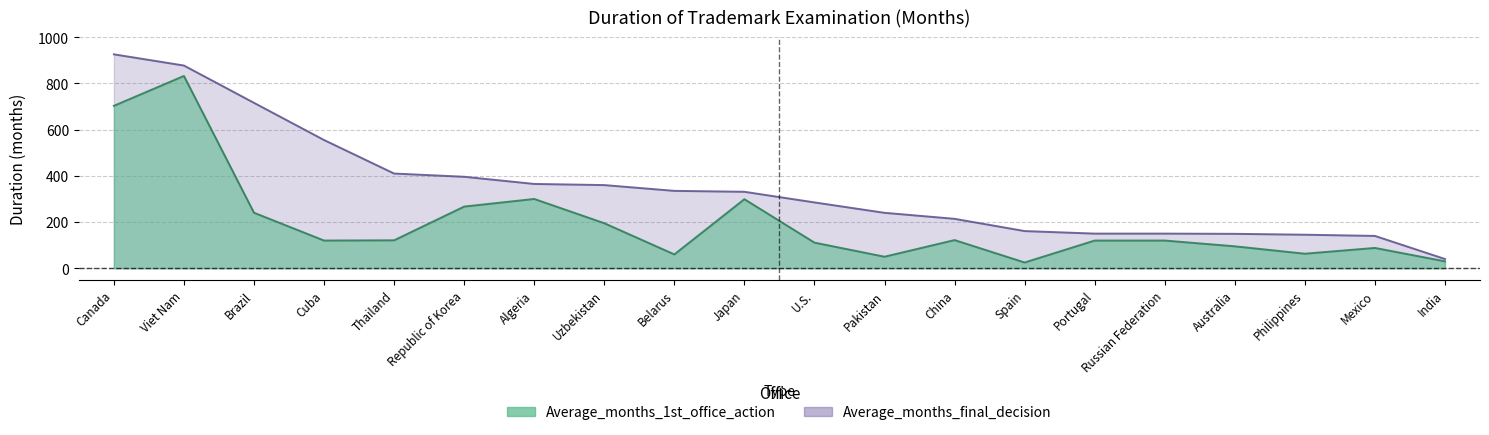

At Australia, list the series in order from largest to smallest.

Average_months_final_decision, Average_months_1st_office_action